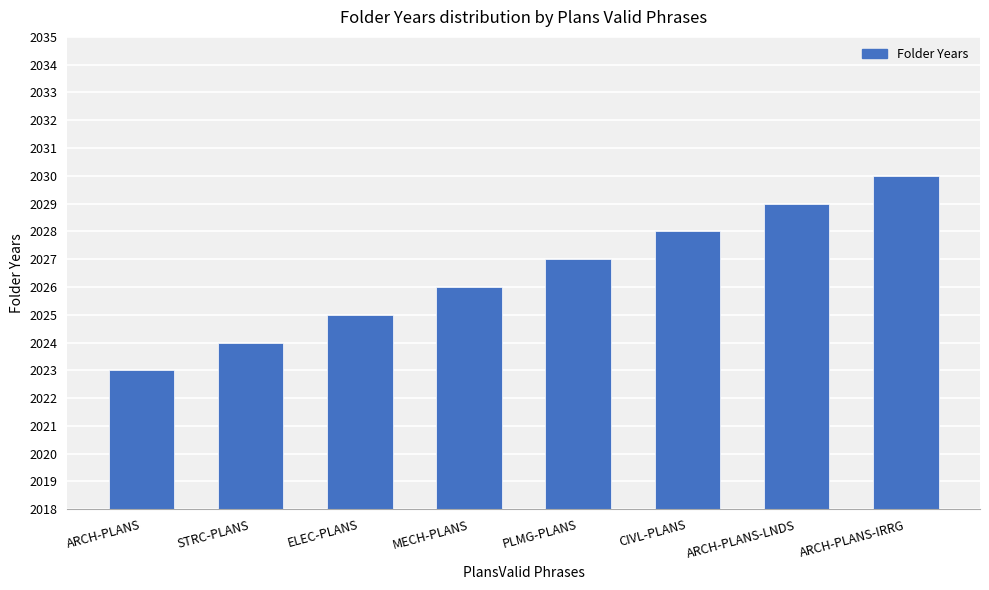

What is the approximate value at PLMG-PLANS?

2027